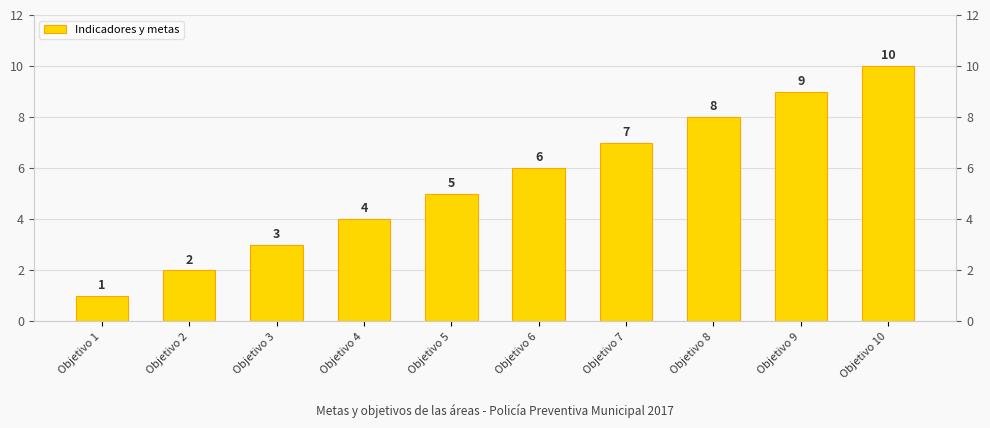

What is the change in value from Objetivo 1 to Objetivo 2?

+1